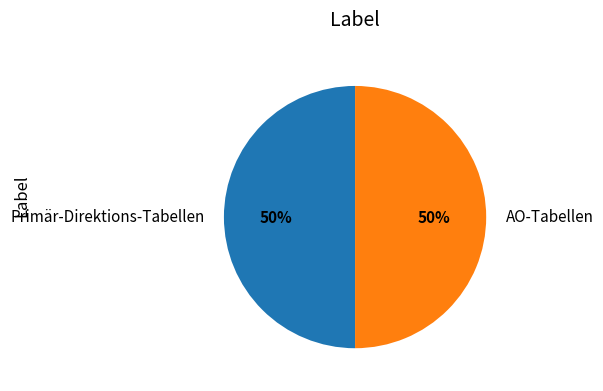

Is it true that AO-Tabellen is 55% of the pie?

False